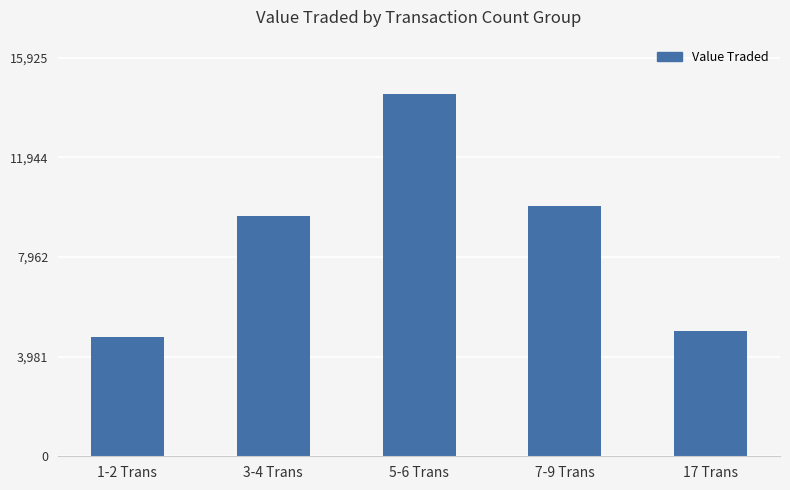

Reading left to right, list all the values displayed in this chart.

4779	9619	14478	9989	5025